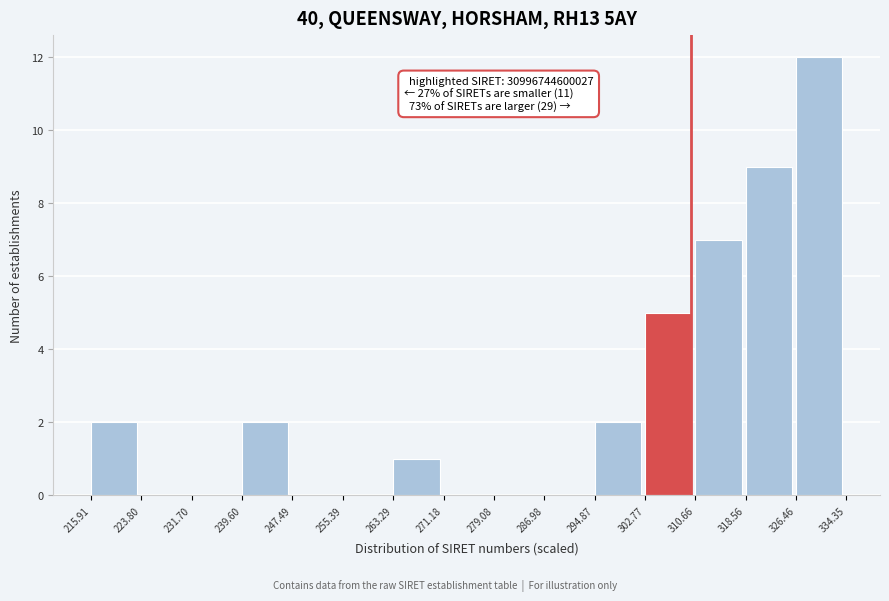

Over which range of the x-axis is the bar tallest?

326.46 to 334.35